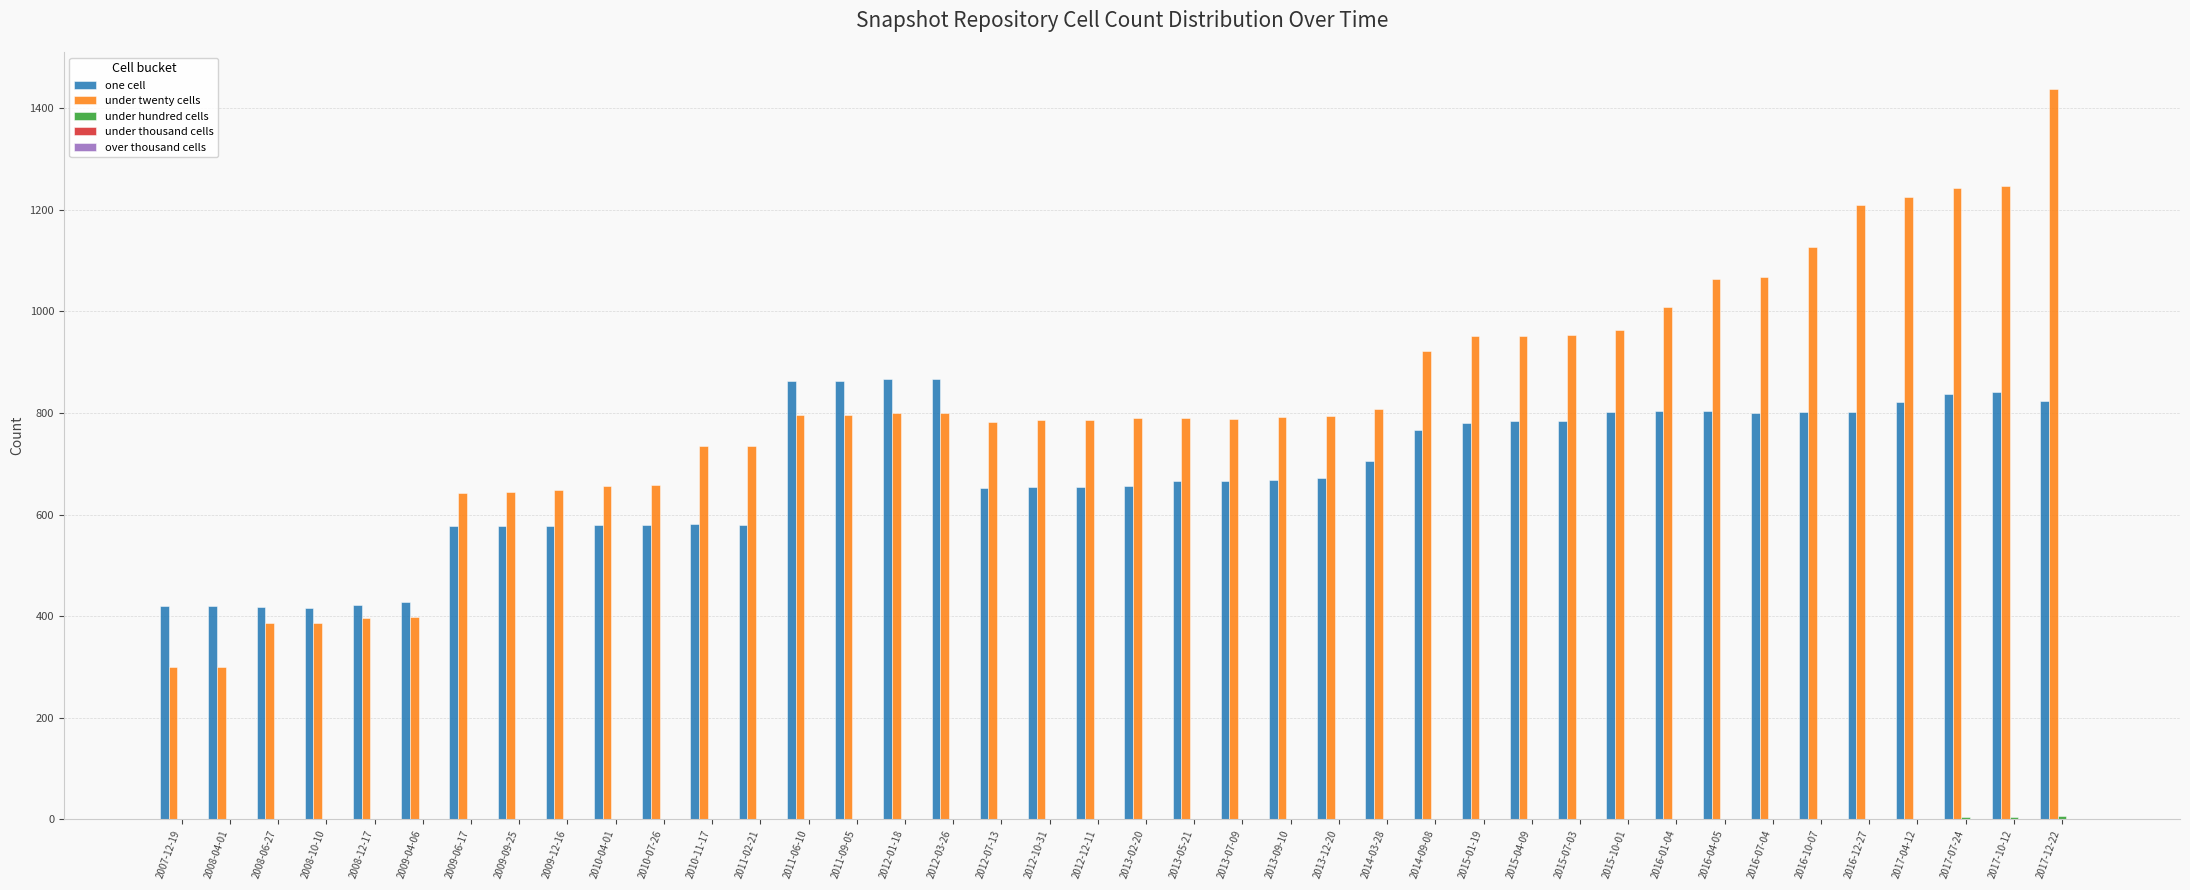

What is the maximum value shown in the chart?

1439